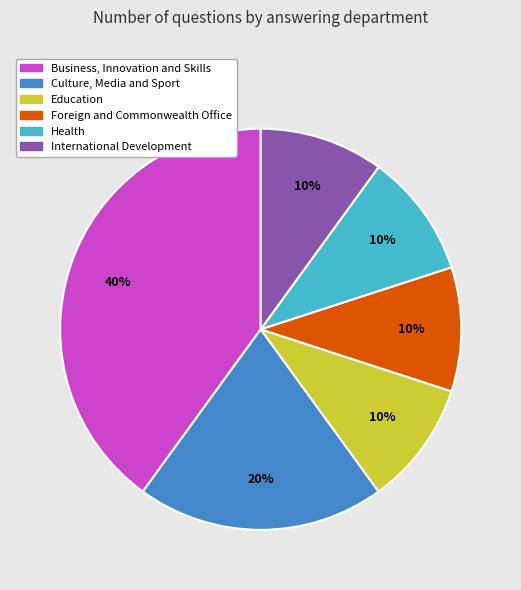

Is there a majority slice in this chart?

No